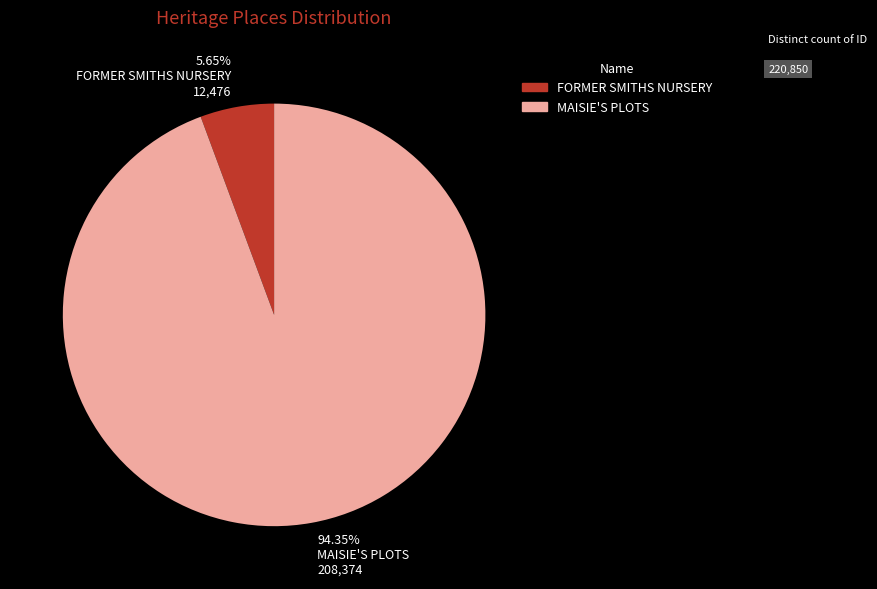

Is there a majority slice in this chart?

Yes